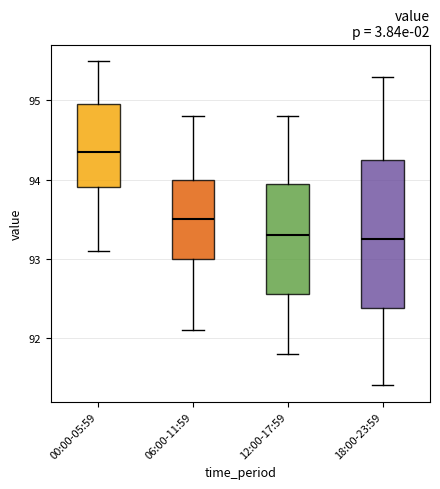

Reading left to right, transcribe this box plot: for each box, give where its median line is, the range the box spans, and where its two whiskers end, as read against the y-axis. The values are not printed on the chart, so give them approximately, as read against the axis.

00:00-05:59: median 94.4, box 93.9 to 95.0, whiskers 93.1 to 95.5
06:00-11:59: median 93.5, box 93.0 to 94.0, whiskers 92.1 to 94.8
12:00-17:59: median 93.3, box 92.6 to 94.0, whiskers 91.8 to 94.8
18:00-23:59: median 93.3, box 92.4 to 94.3, whiskers 91.4 to 95.3